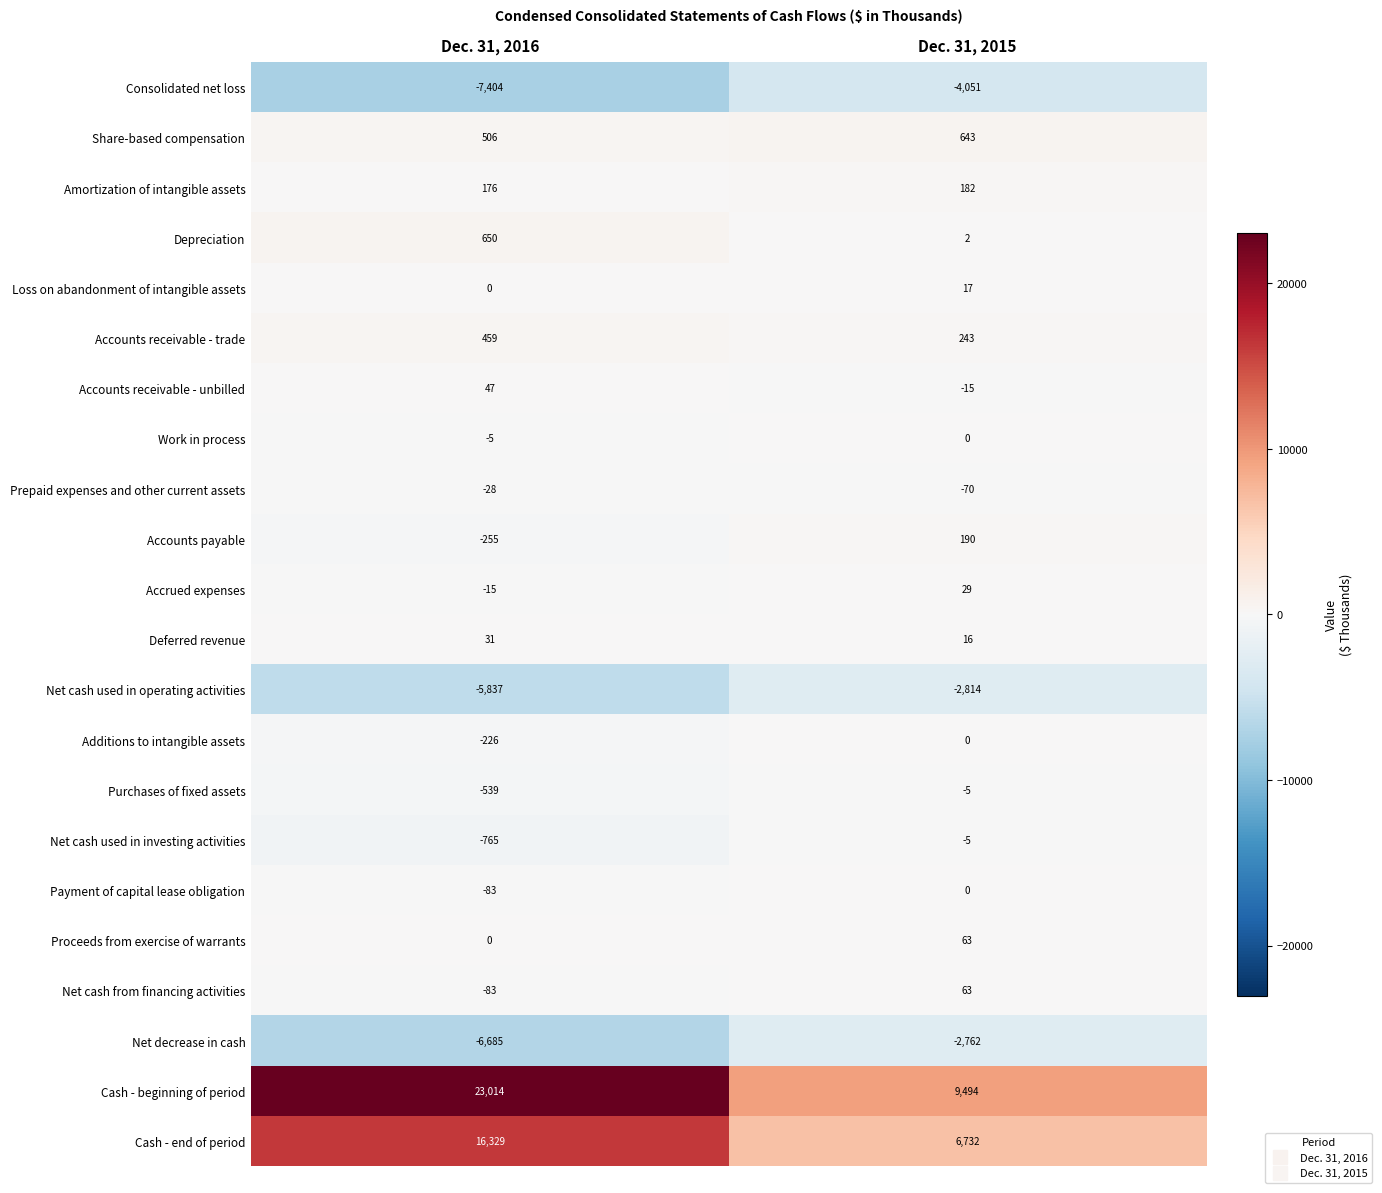

At which label is Loss on abandonment of intangible assets closest to 8?

Dec. 31, 2016